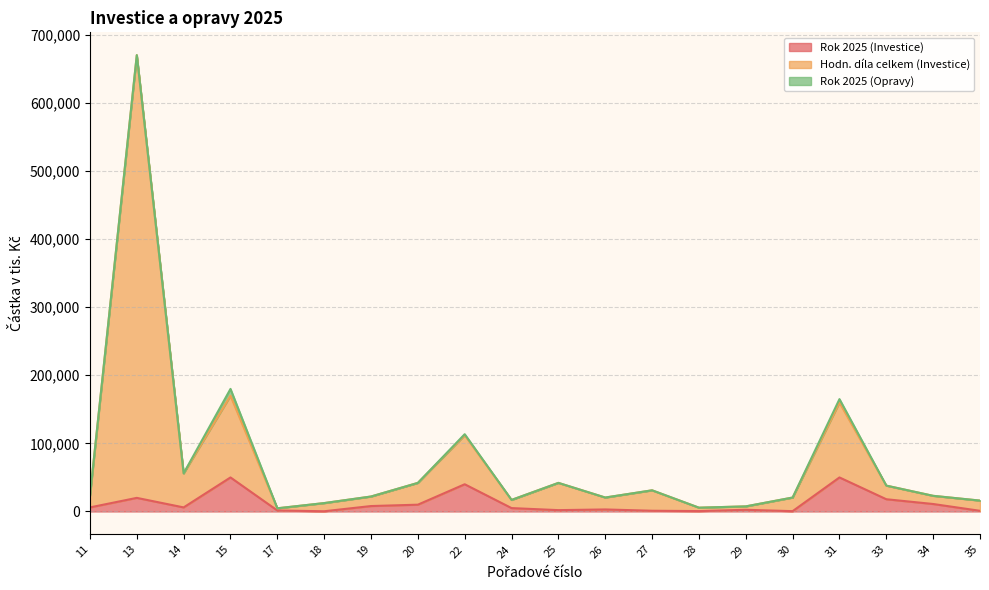

How many lines are shown in the chart?

3